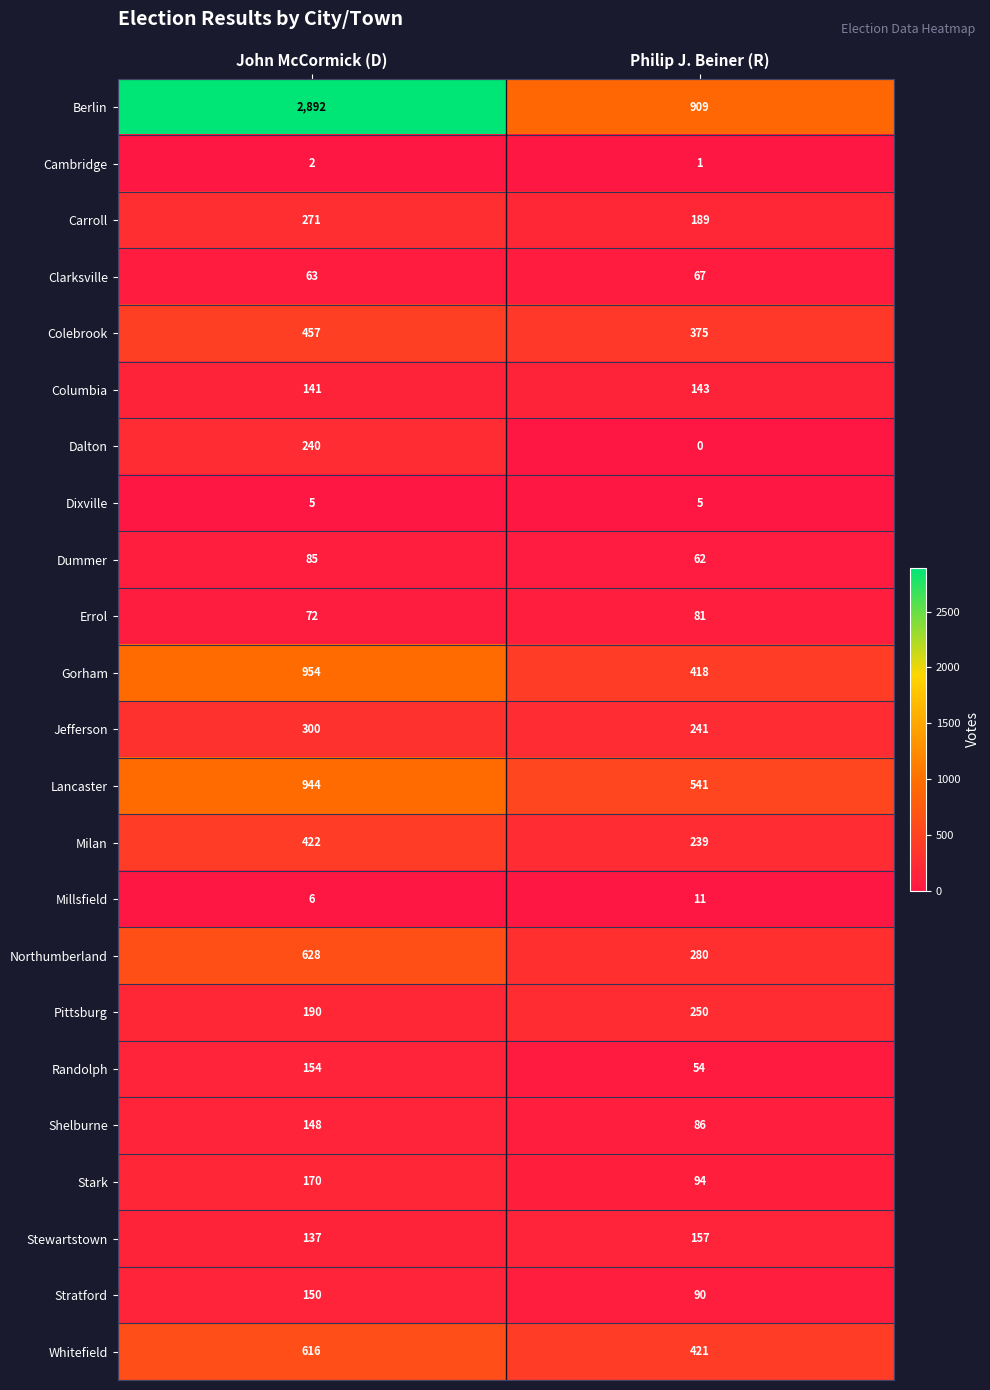

At which label is Stewartstown closest to 147?

John McCormick (D)